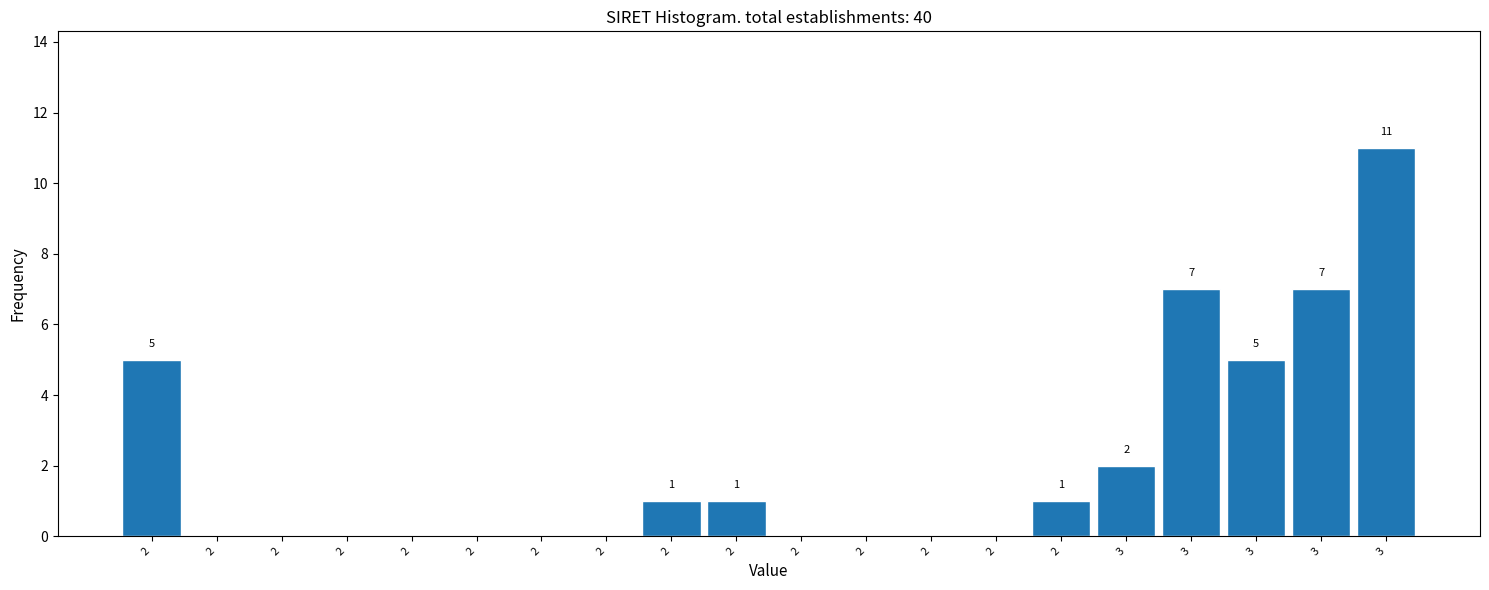

Are the bars horizontal?

No